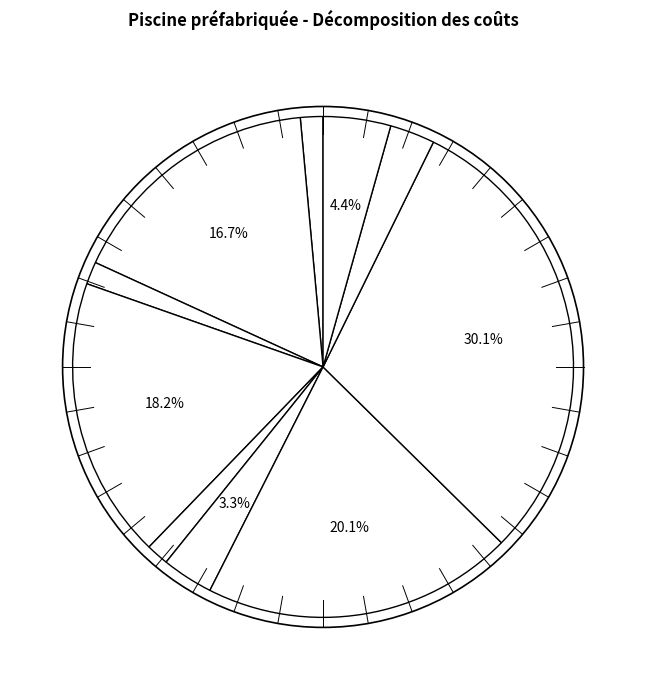

Is there a majority slice in this chart?

No